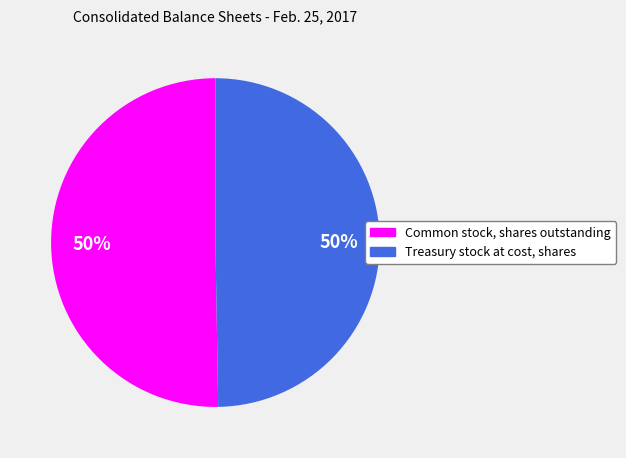

Combined, do Common stock, shares outstanding and Treasury stock at cost, shares account for over 50%?

Yes